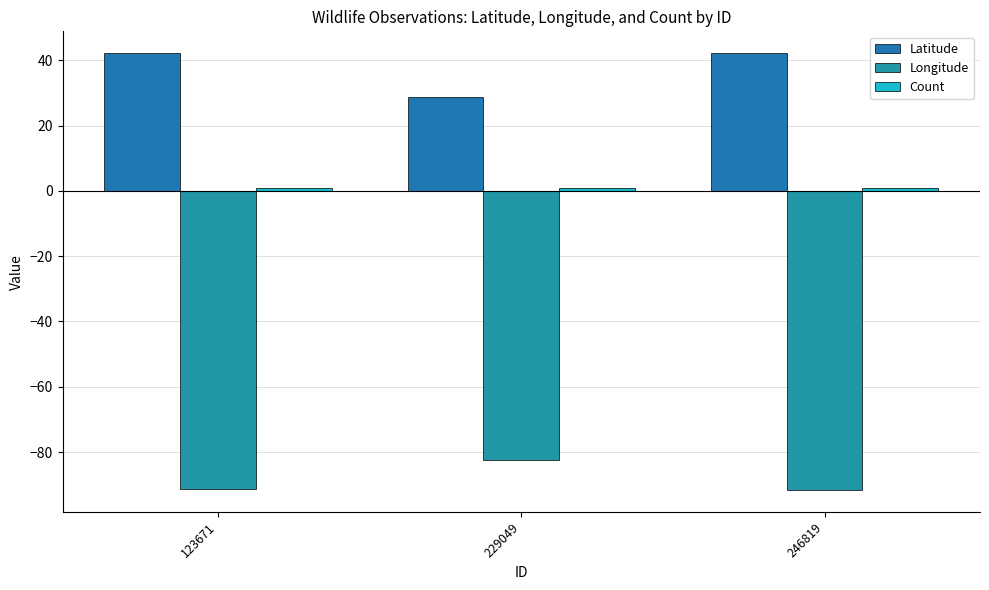

What is the sum of the Latitude values at 123671 and 246819?

84.3